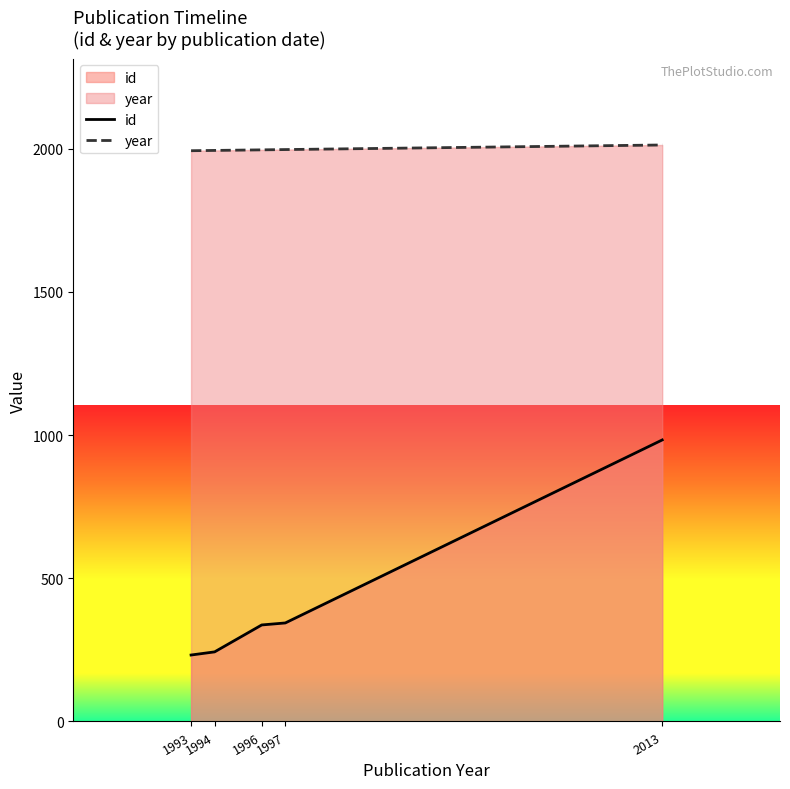

Count the number of categories in the chart.

5